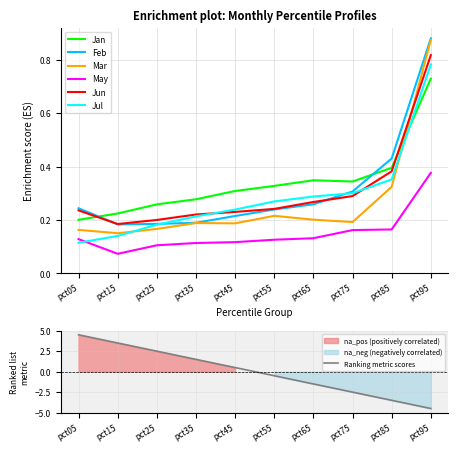

At pct25, list the series in order from largest to smallest.

Jan, Jun, Feb, Jul, Mar, May